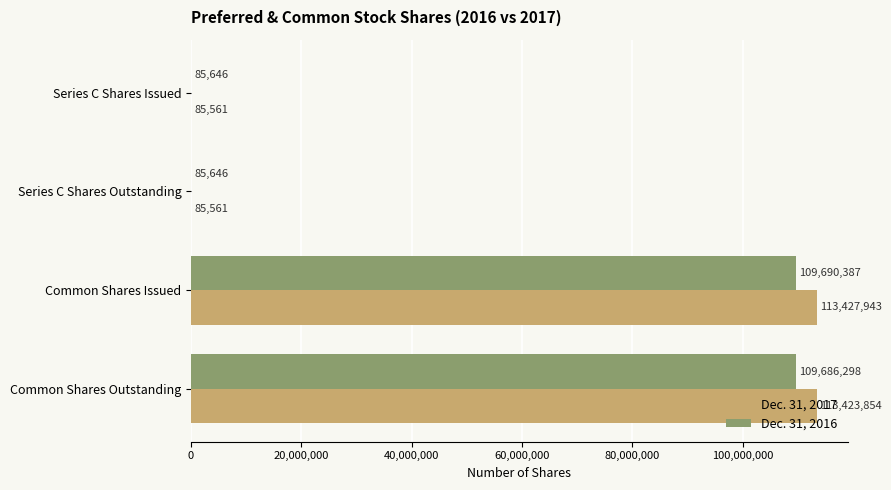

What value does the Dec. 31, 2017 series have at Common Shares Outstanding, to the nearest 50?

113423850